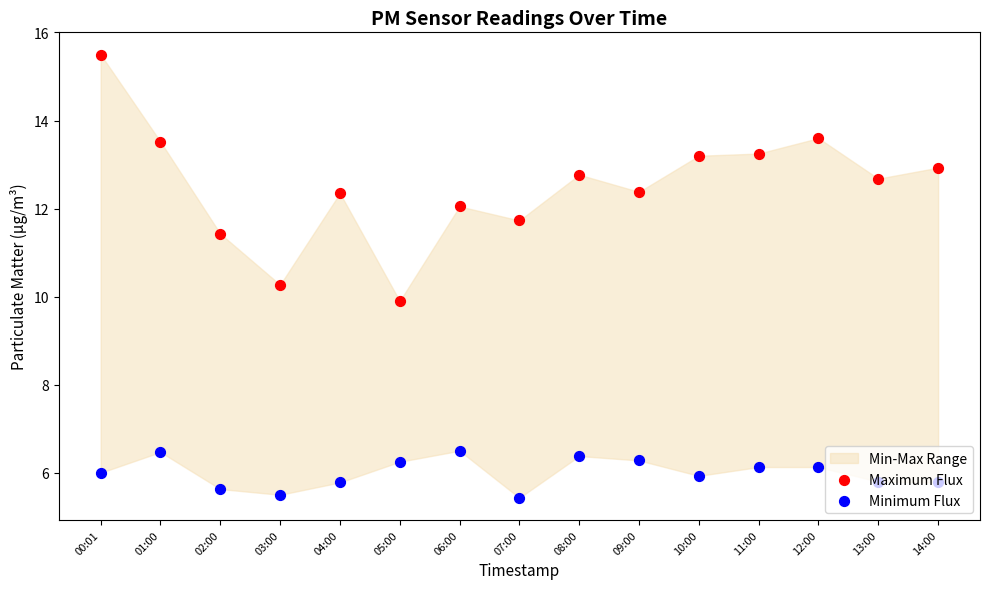

Which series has the largest total across all categories?

Maximum Flux